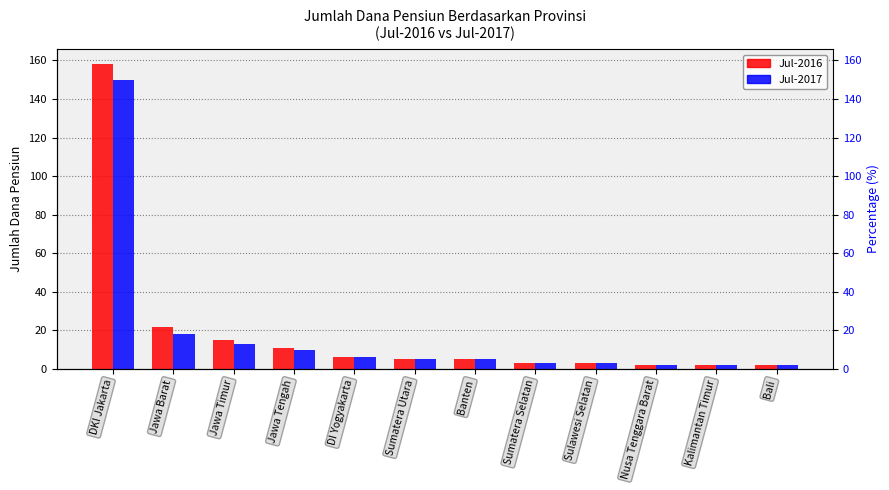

True or false: Jul-2017 has a value of 1 at Bali.

False